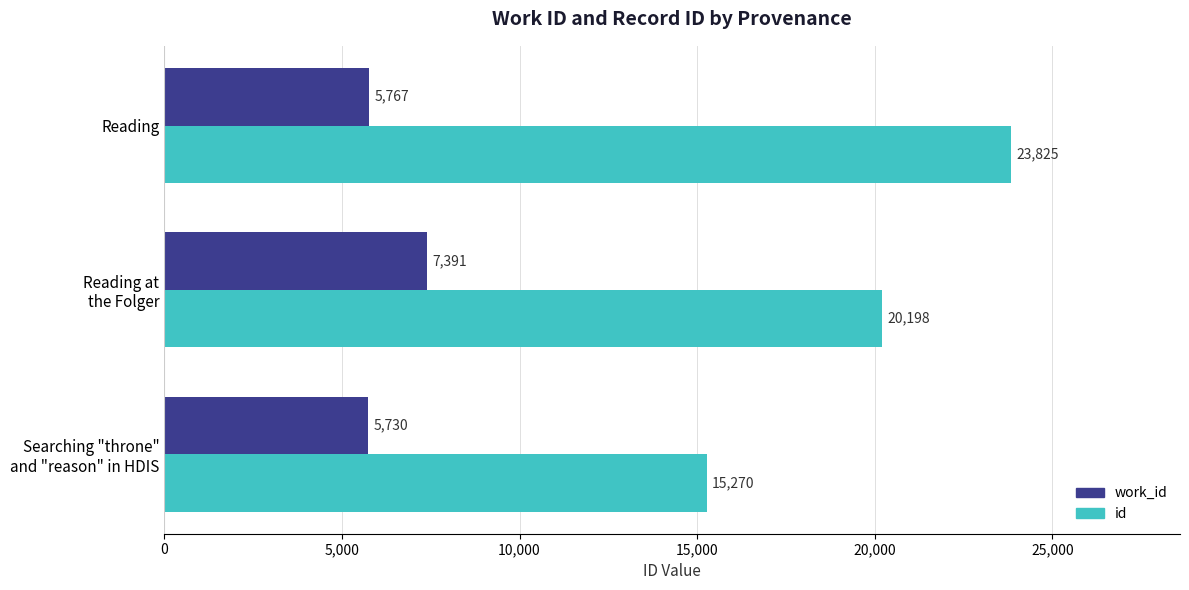

The id series shows 32441 at Reading. True or false?

False